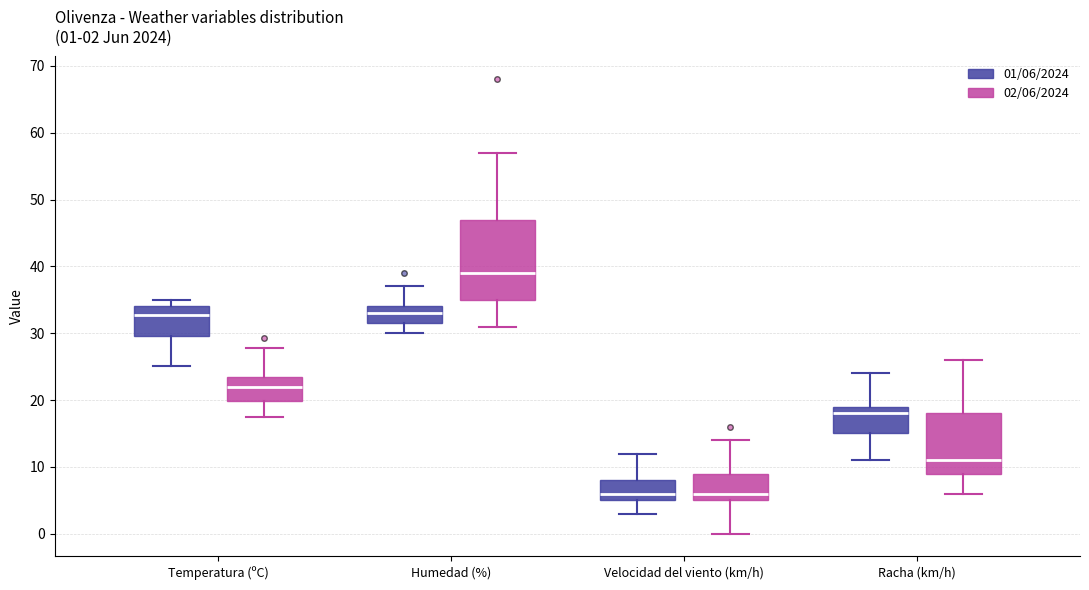

Comparing the boxes themselves (not the whiskers), which one is the tallest?

Humedad (%) (02/06/2024)